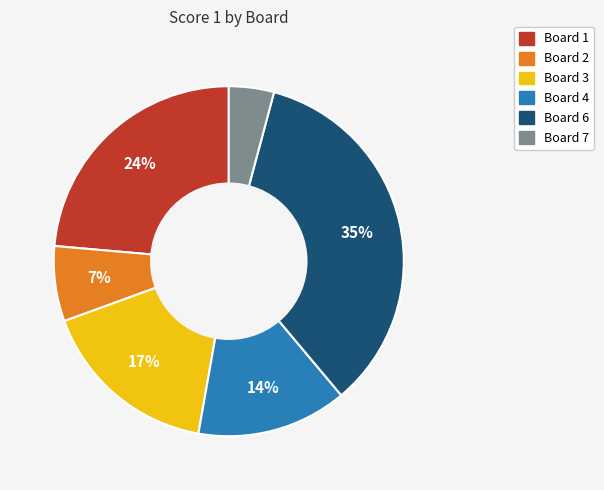

How many segments does this pie chart have?

6